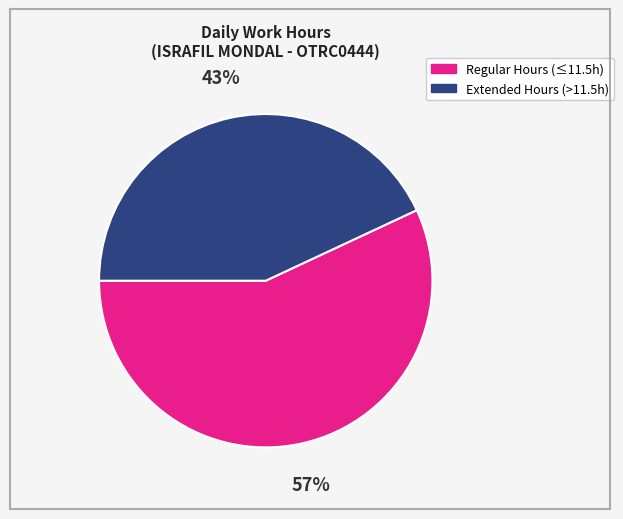

Does any single category account for the majority?

Yes